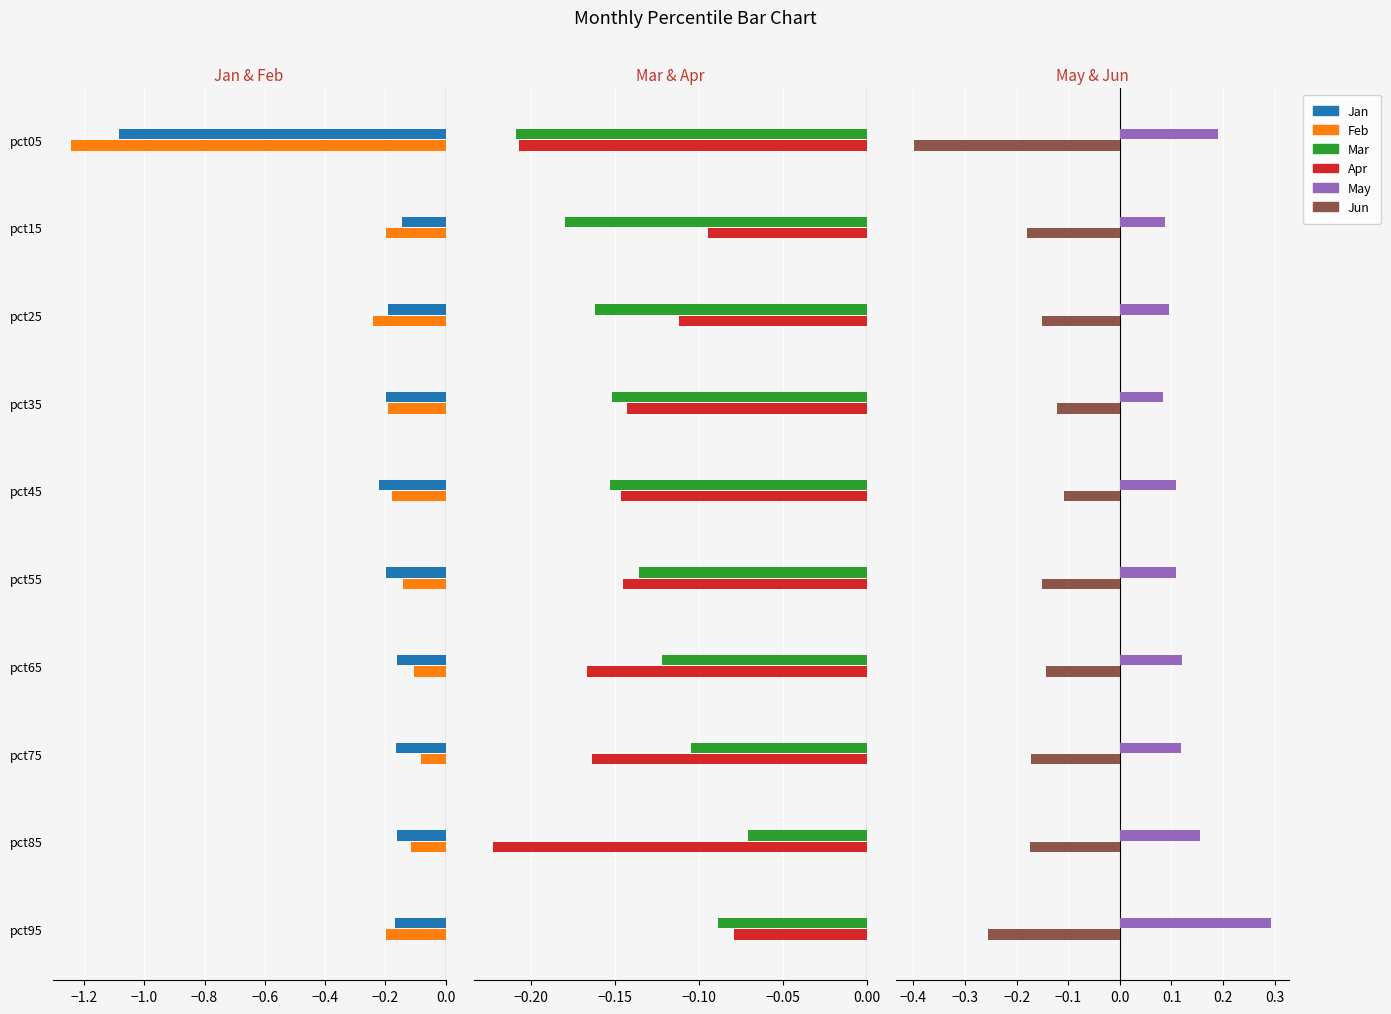

What is the average value of the May series?

0.1